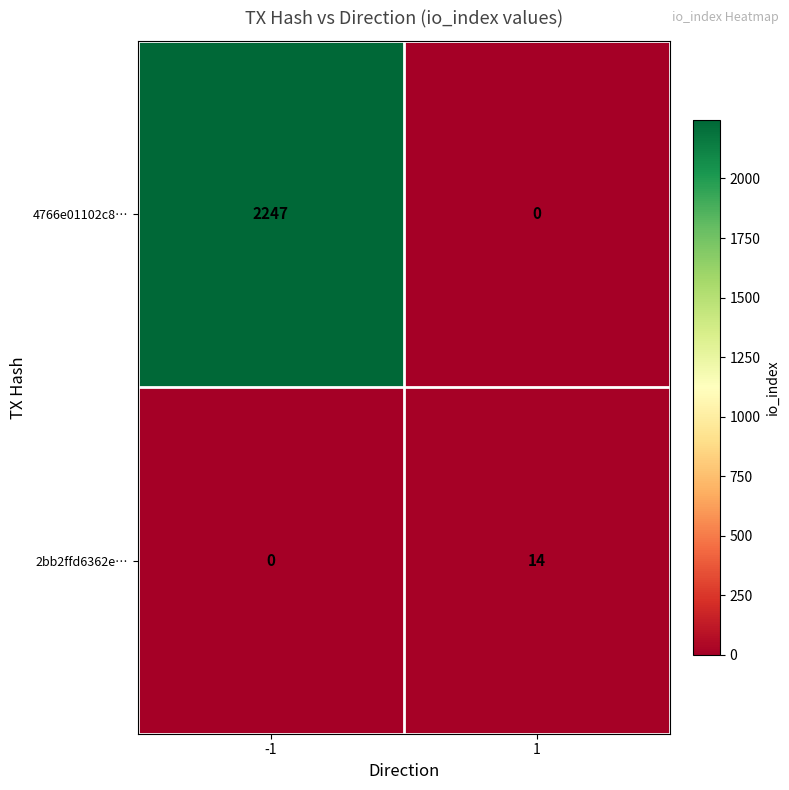

What is the difference between the maximum and minimum values in the 4766e01102c8… series?

2247